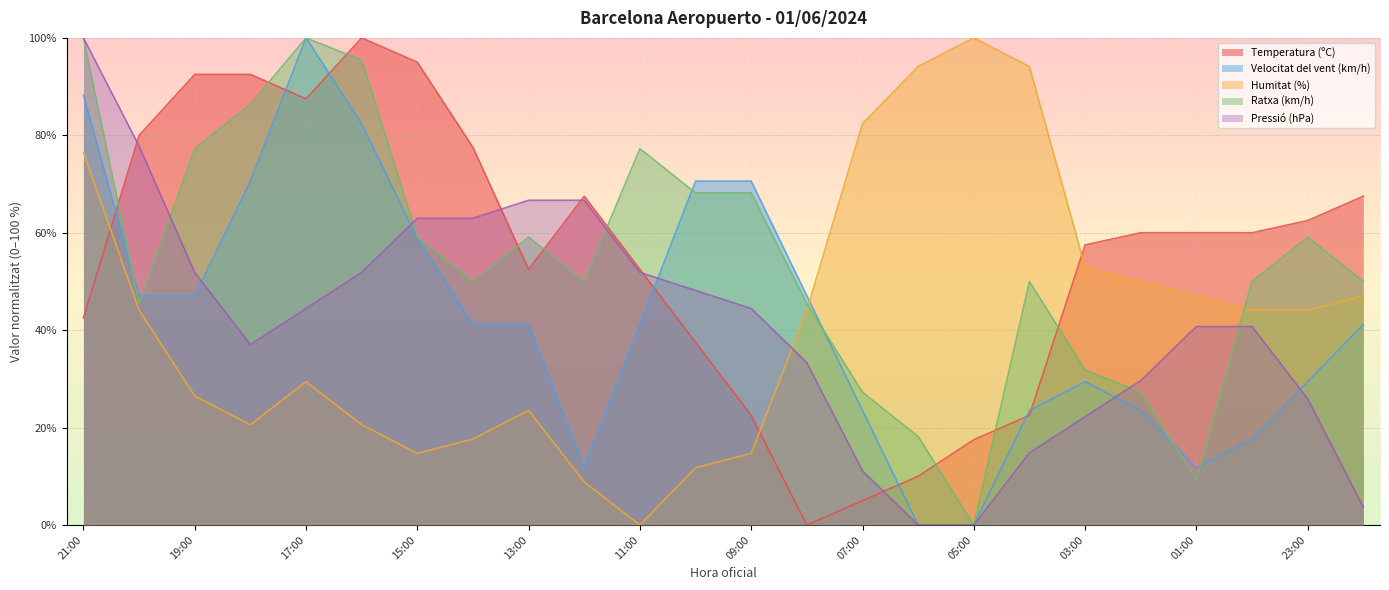

Is it true that Ratxa (km/h) equals 21.2 at 23:00?

False